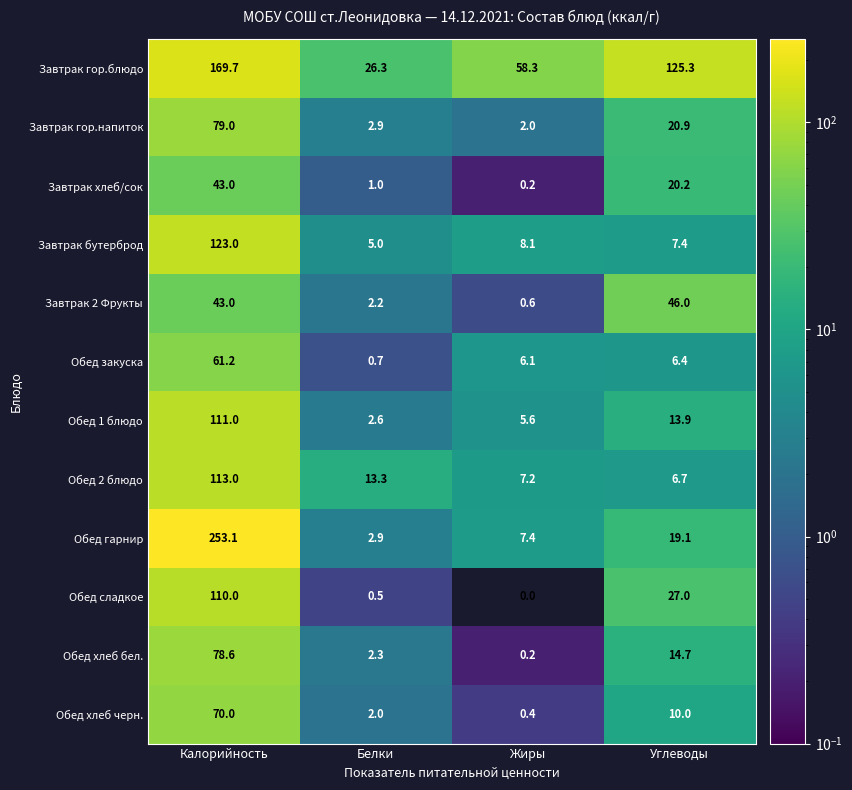

Is the value of Обед гарнир at Жиры greater than the value of Обед 2 блюдо at Жиры?

Yes